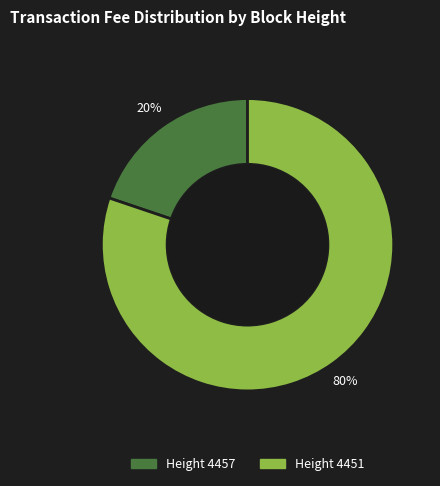

Is there any slice that represents more than half of the pie?

Yes